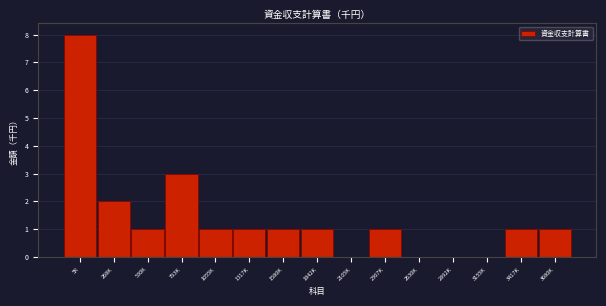

Reading left to right, transcribe all the data shown in this chart.

5K=8	268K=2	530K=1	793K=3	1055K=1	1317K=1	1580K=1	1842K=1	2105K=0	2367K=1	2630K=0	2892K=0	3155K=0	3417K=1	3680K=1